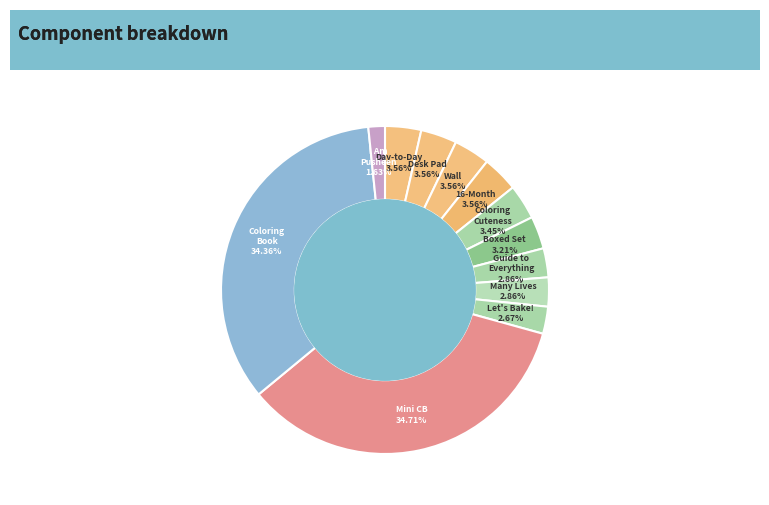

How many slices are in this pie chart?

12